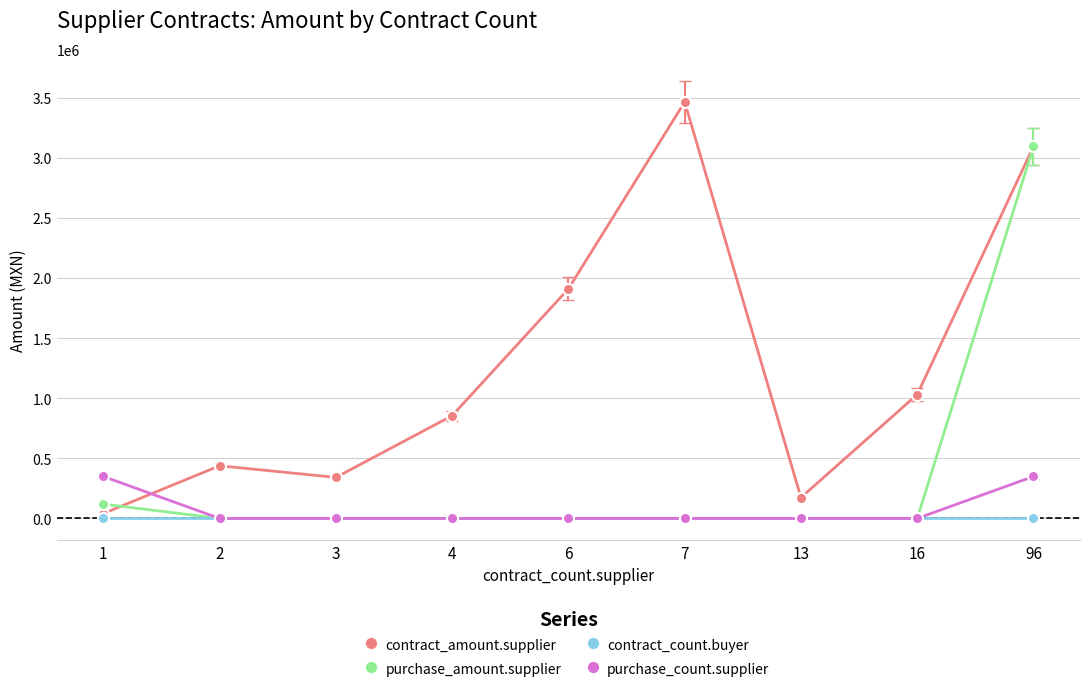

Rank the series by their maximum value, from lowest to highest.

contract_count.buyer, purchase_count.supplier, purchase_amount.supplier, contract_amount.supplier